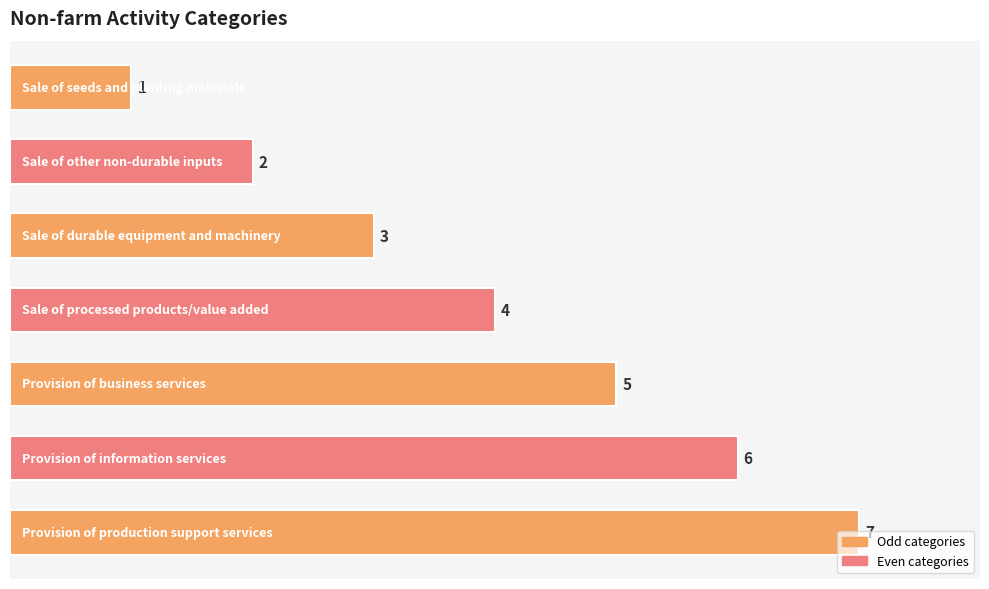

What is the sum of all values?

28